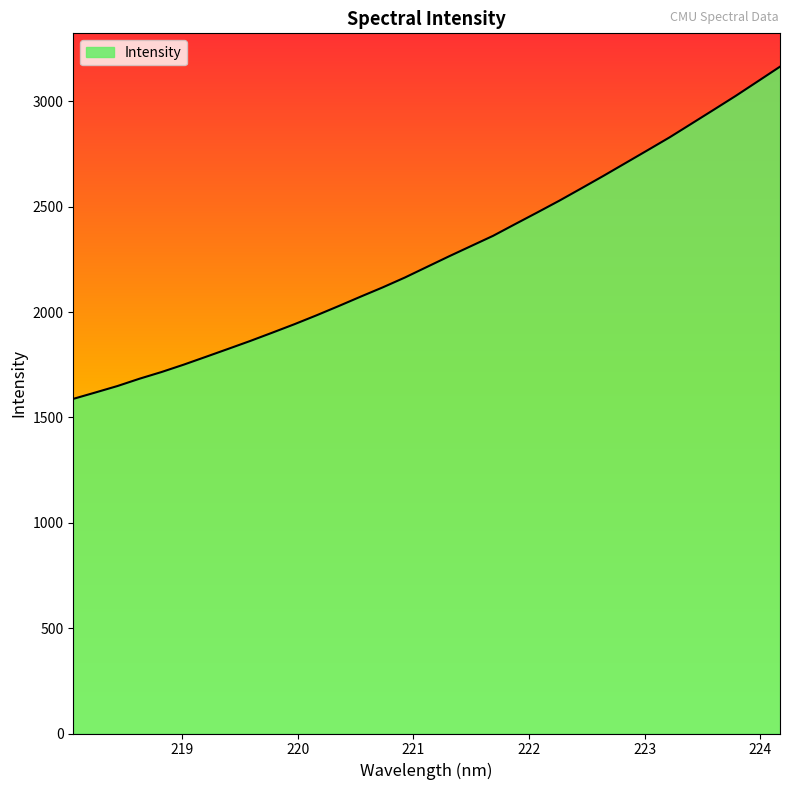

What is the difference between the maximum and minimum values?

1576.5